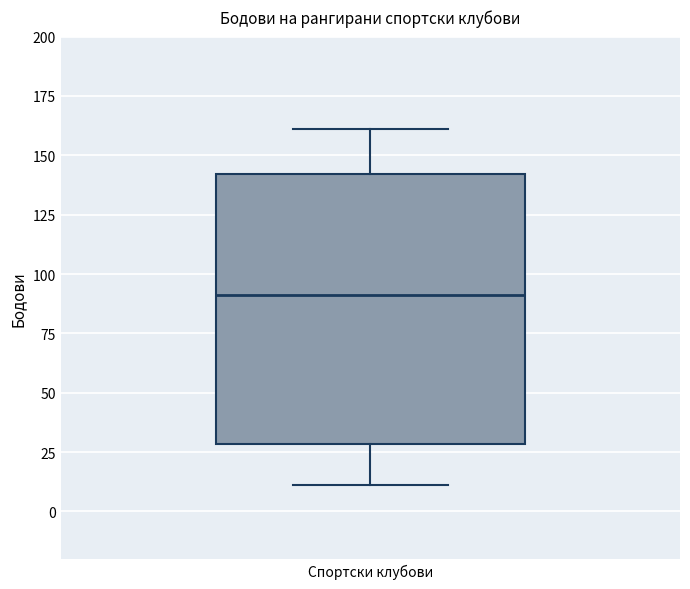

Read this box plot against the y-axis: the position of the median line, the range covered by the box, and the ends of both whiskers. The values are not printed on the chart, so give them approximately, as read against the axis.

median 90, box 30 to 140, whiskers 10 to 160